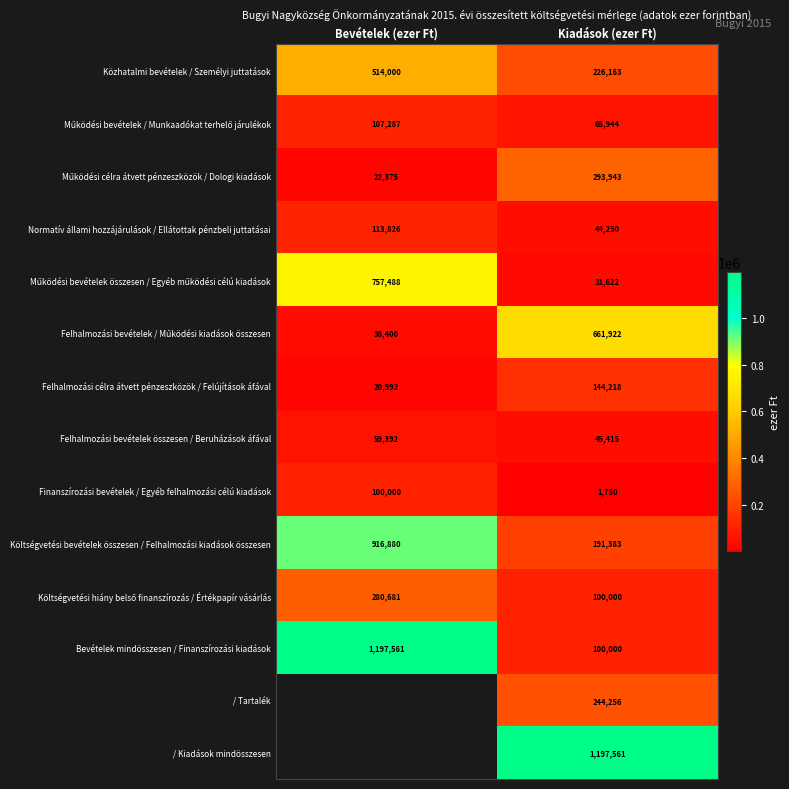

What is the smallest value displayed?

1750.0